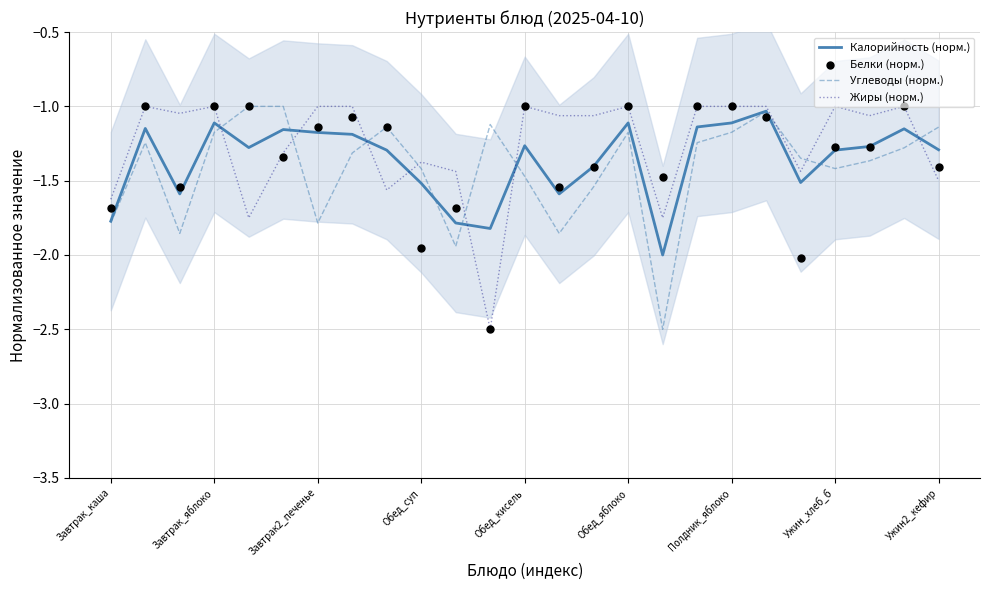

Which series contains the lowest Y value?

Углеводы (норм.)